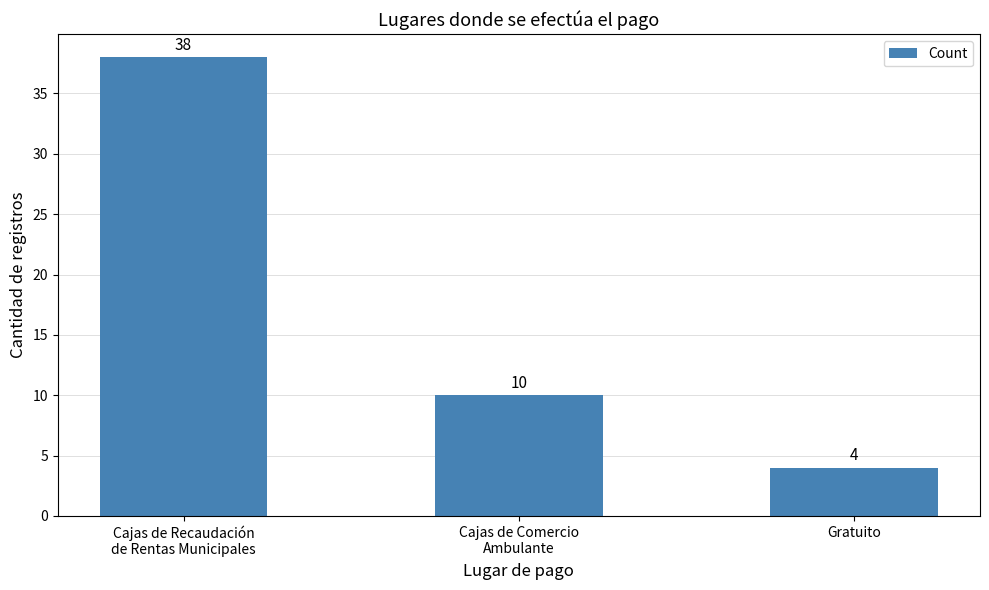

What is the minimum value shown in the chart?

4